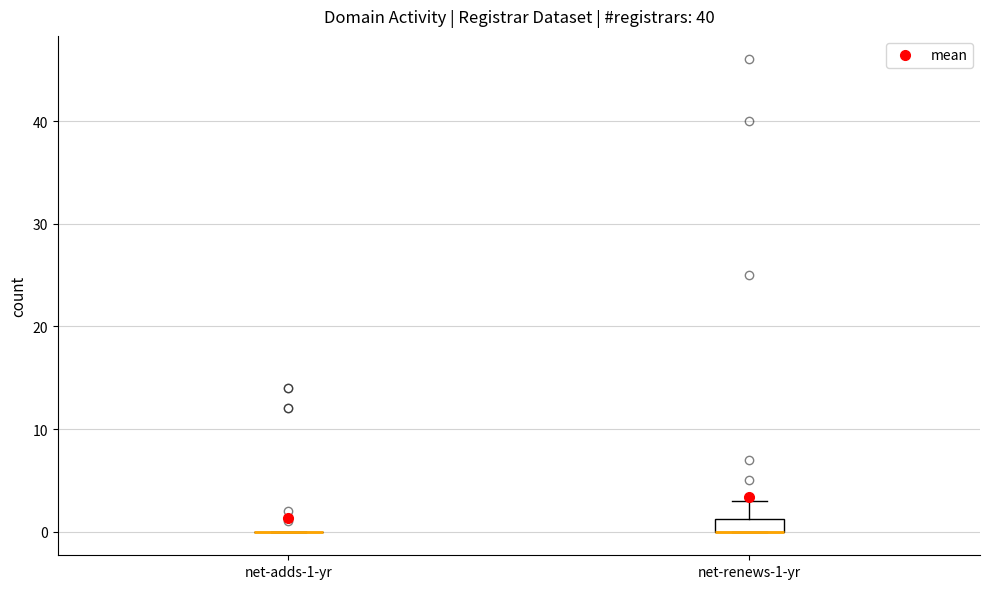

Which box is the tallest, from its lower edge to its upper edge?

net-renews-1-yr